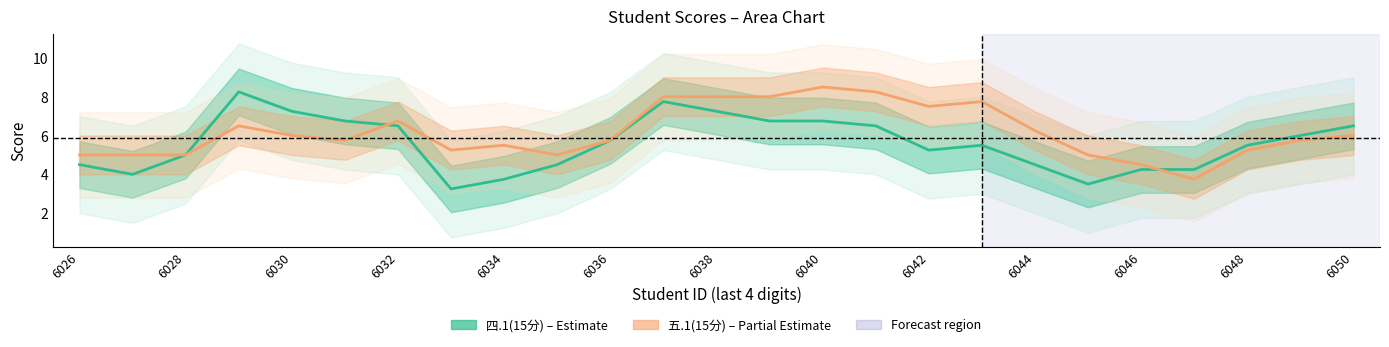

At how many categories does at least one series exceed 8?

3